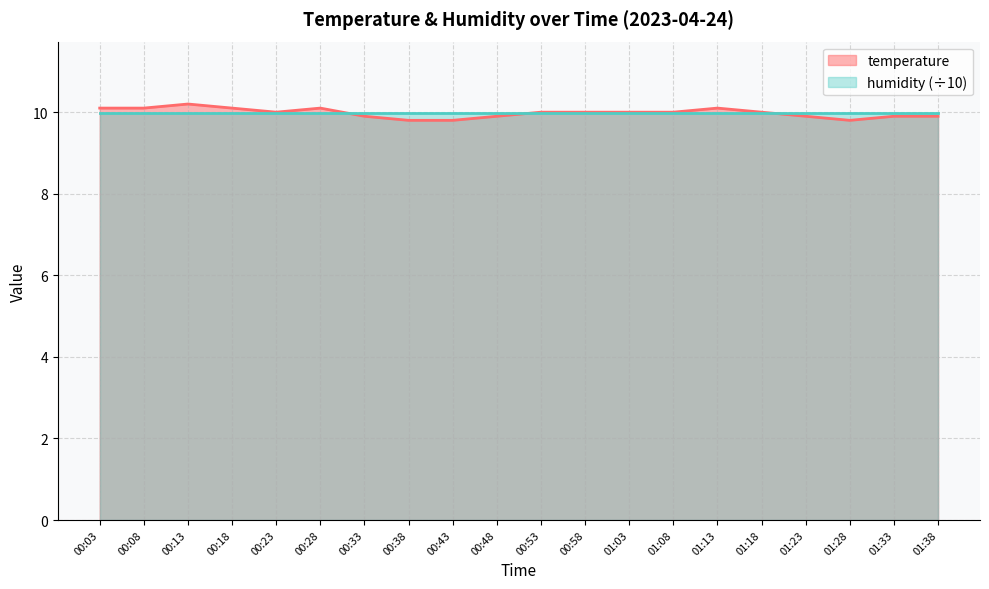

At which category does the chart reach its peak across all series?

00:13